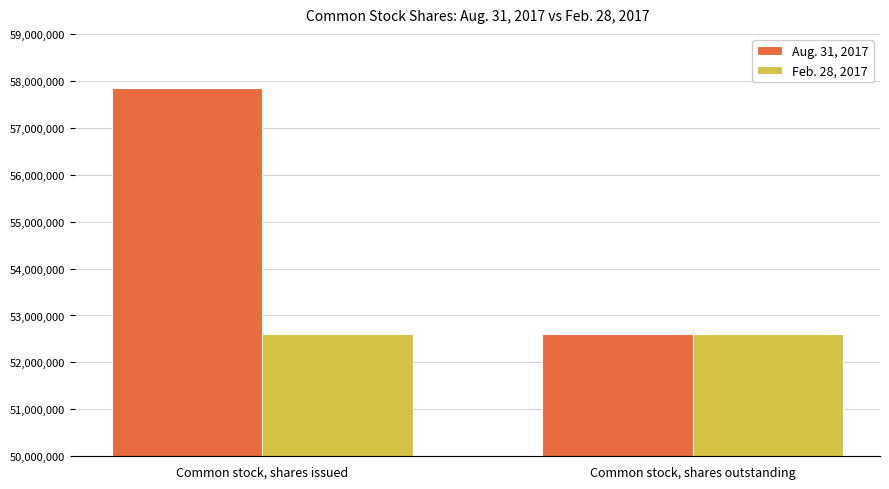

Which series has the widest spread of values?

Aug. 31, 2017